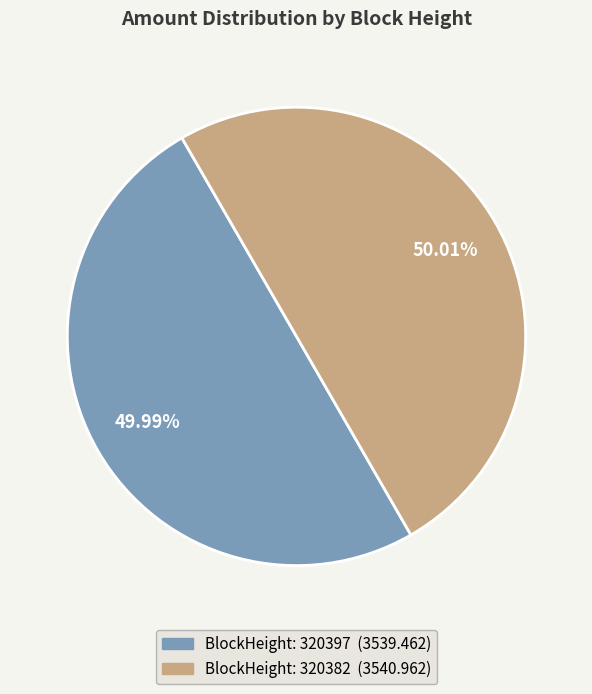

Is there any slice that represents more than half of the pie?

Yes